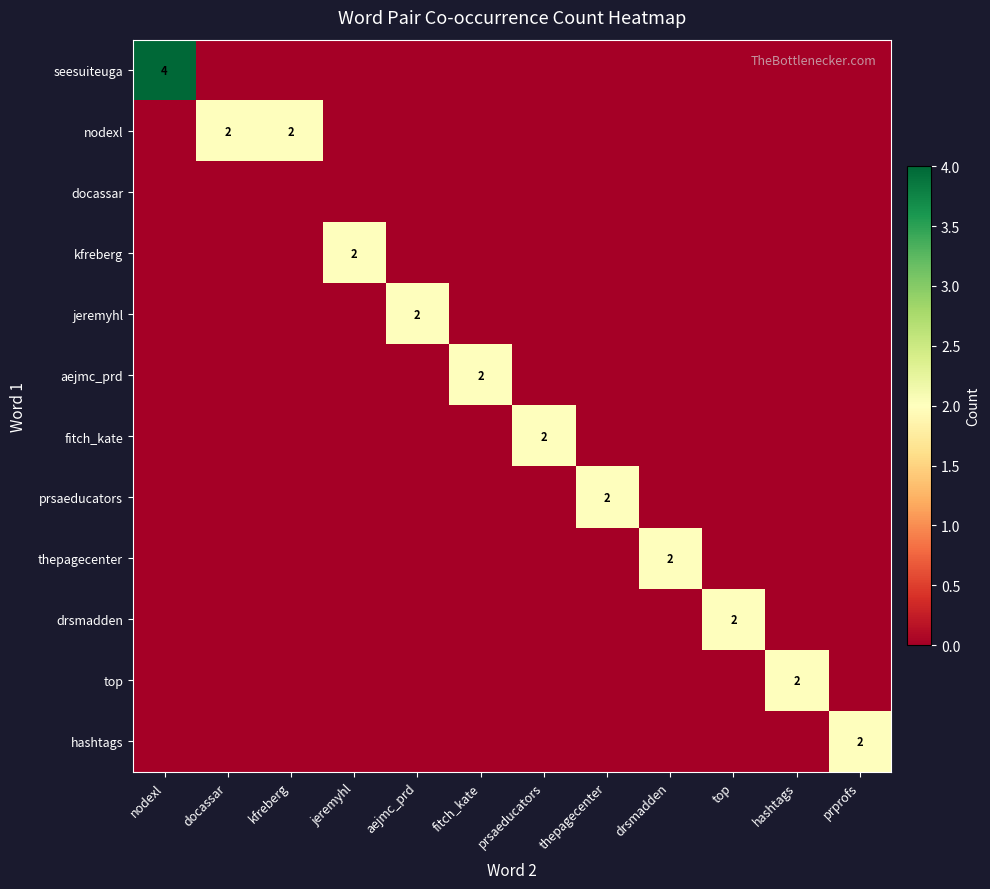

True or false: top has a value of 2 at hashtags.

True